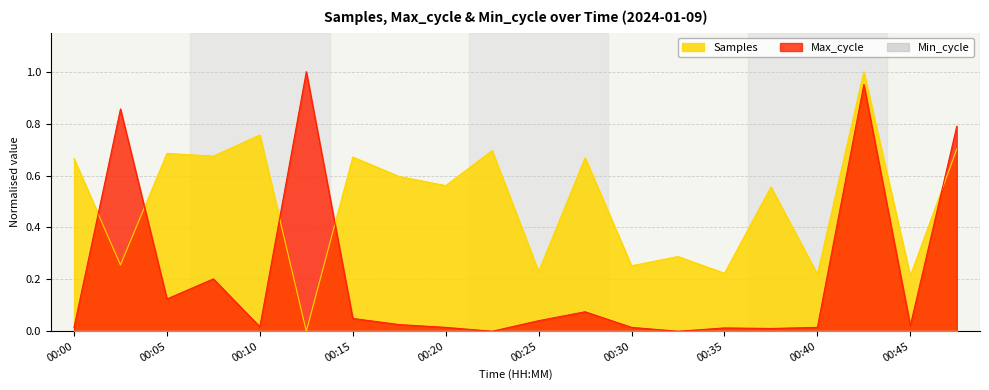

After their last crossing, which series has the higher values: Max_cycle or Samples?

Max_cycle